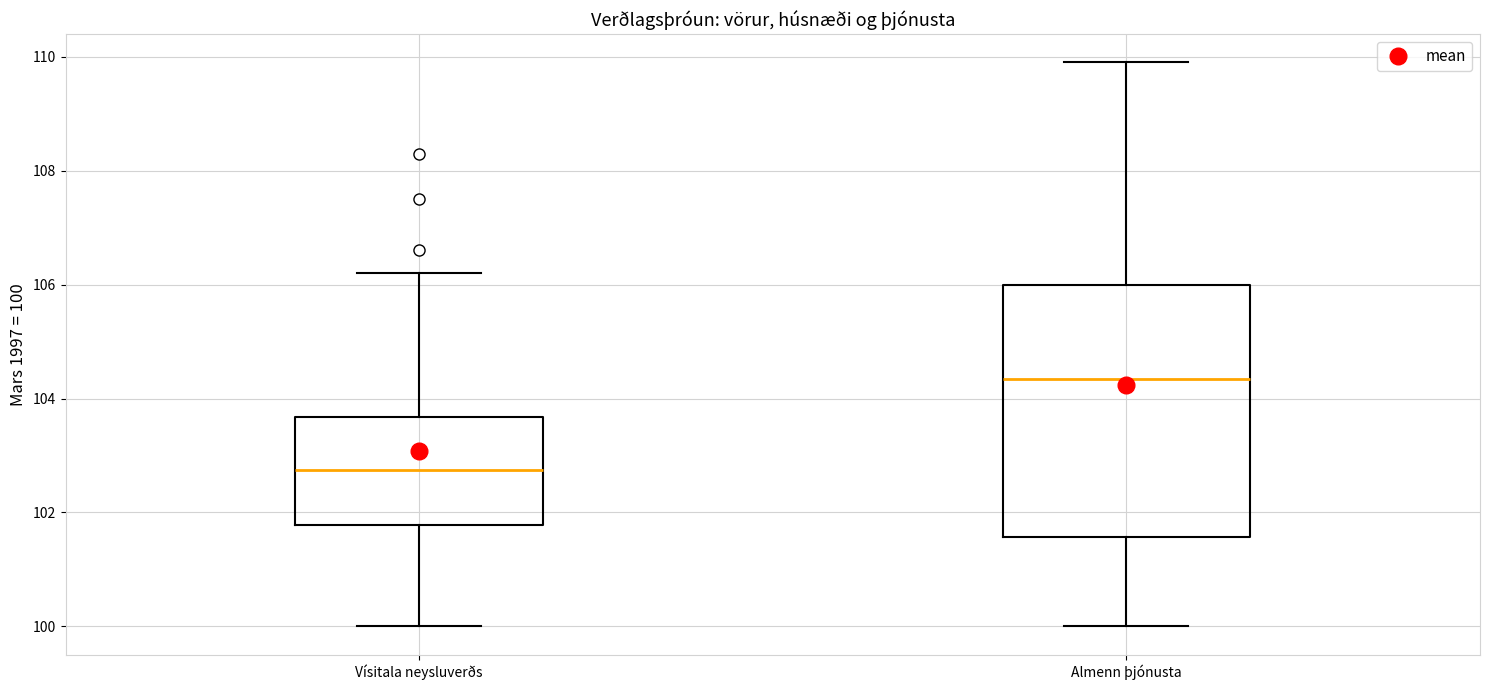

Reading left to right, read every box against the y-axis: the position of its median line, the range the box covers, and the ends of its whiskers. The values are not printed on the chart, so give them approximately, as read against the axis.

Vísitala neysluverðs: median 102.8, box 101.8 to 103.6, whiskers 100.0 to 106.2
Almenn þjónusta: median 104.4, box 101.6 to 106.0, whiskers 100.0 to 110.0